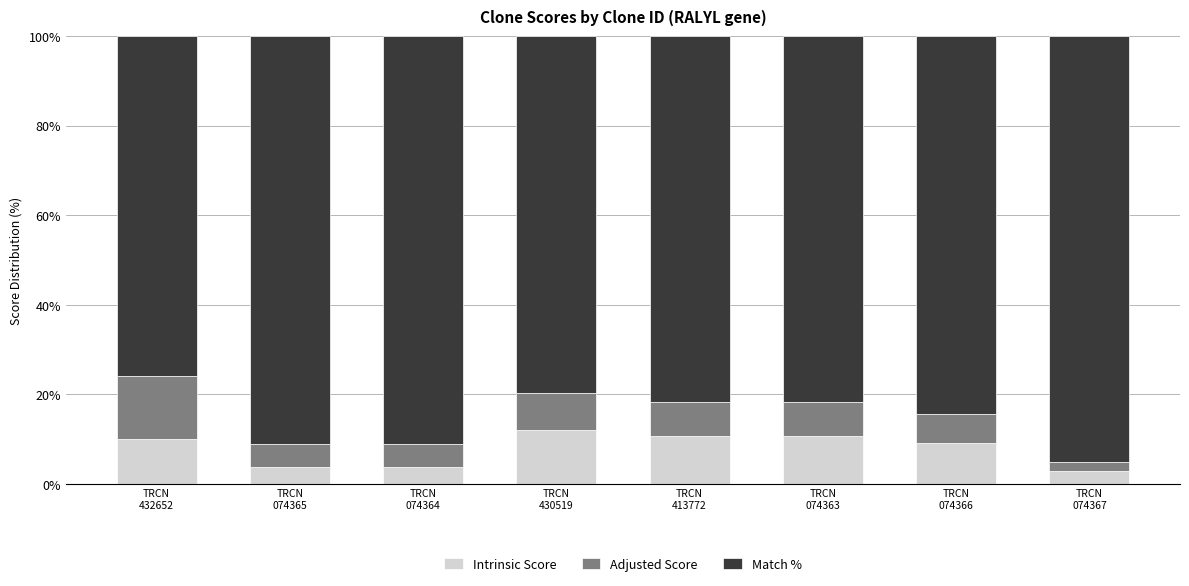

What is the sum of the Intrinsic Score values at TRCN
430519 and TRCN
413772?

22.7